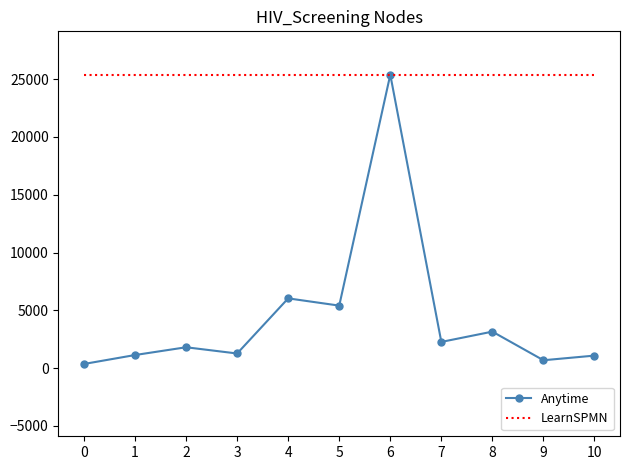

Which series has the largest range (max minus min)?

Anytime